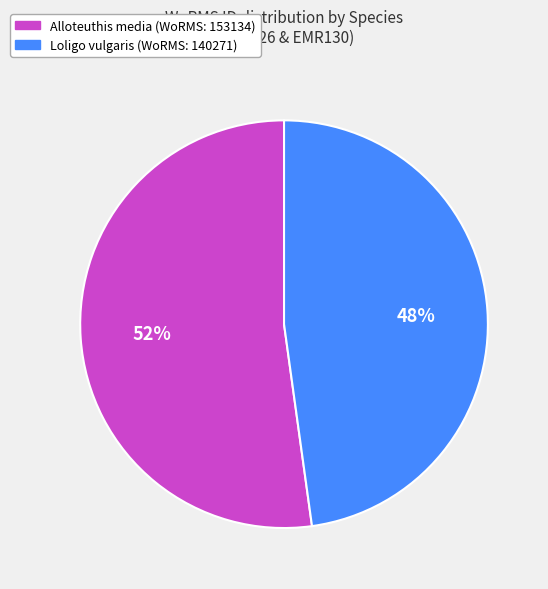

To the nearest percent, what is the difference between the Alloteuthis media and Loligo vulgaris slice percentages?

4%